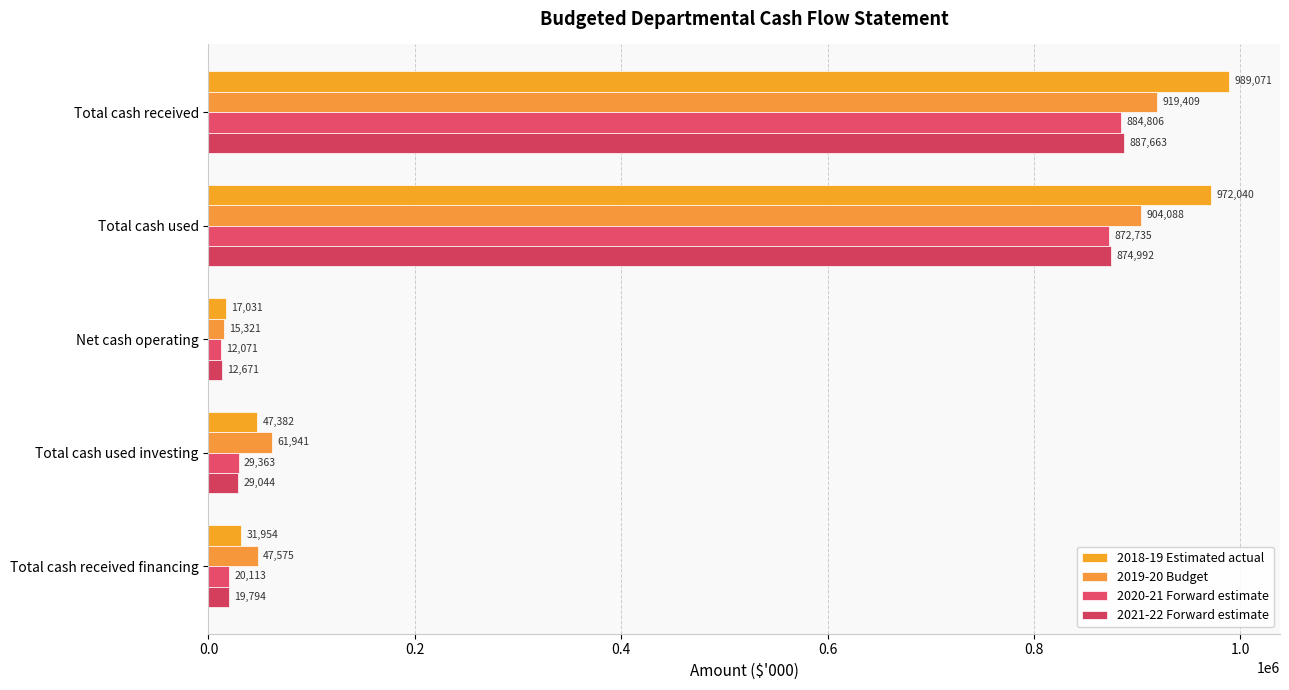

Count the number of data series in this chart.

4